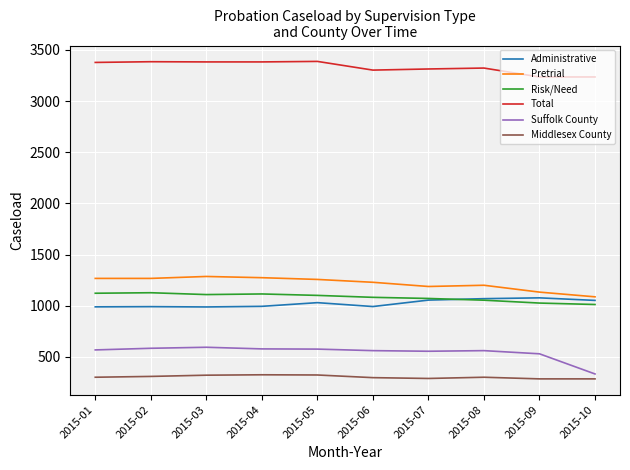

What is the greatest value displayed?

3388